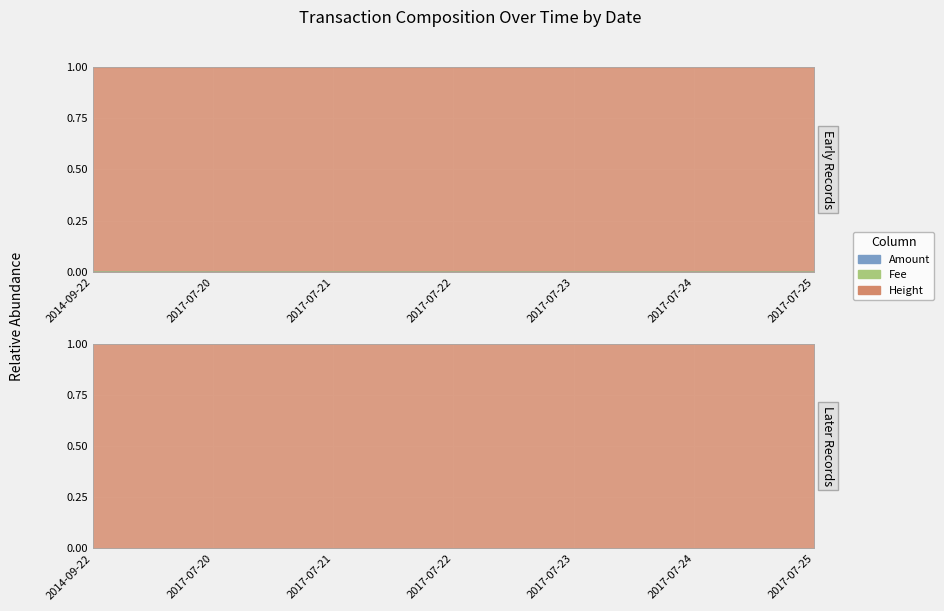

Rank the categories by Amount value from highest to lowest.

2014-09-22, 2017-07-20, 2017-07-21, 2017-07-22, 2017-07-23, 2017-07-24, 2017-07-25